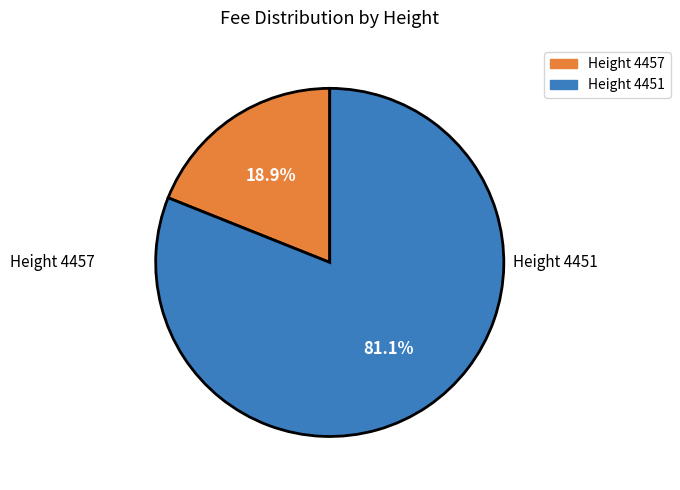

Which slice is the smallest?

4457